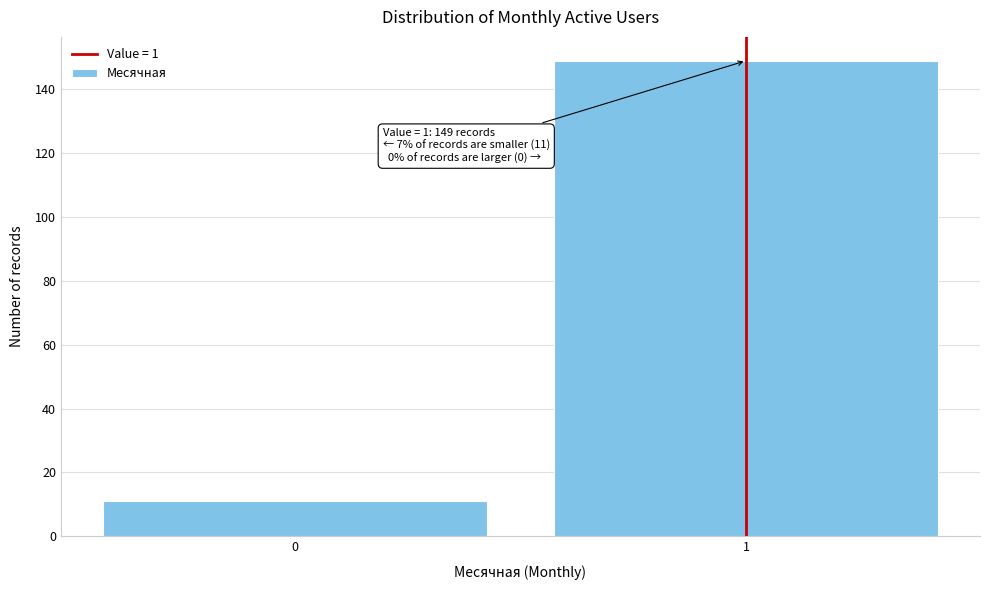

Reading left to right, transcribe all the data shown in this chart.

11	149